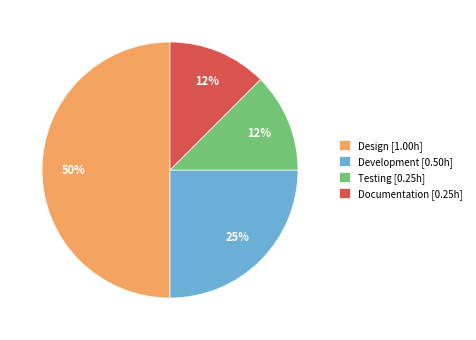

How many segments does this pie chart have?

4